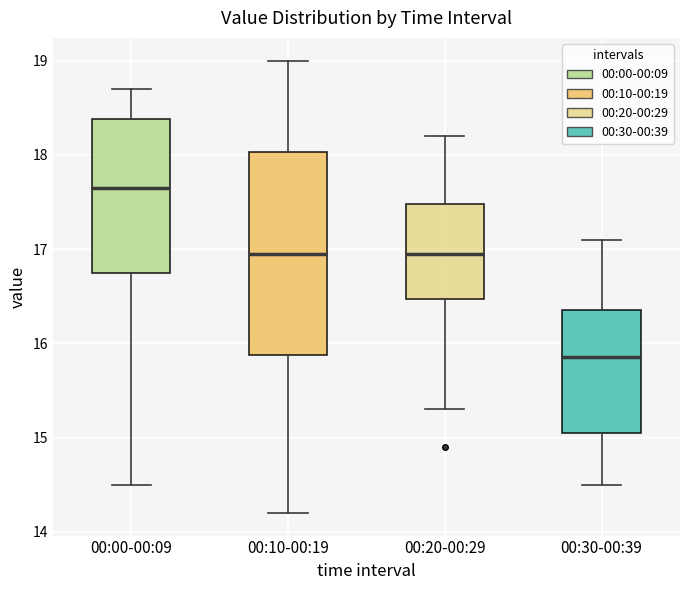

Where does the median line of the box for 00:10-00:19 sit on the y-axis? The values are not printed on the chart, so give them approximately, as read against the axis.

17.0